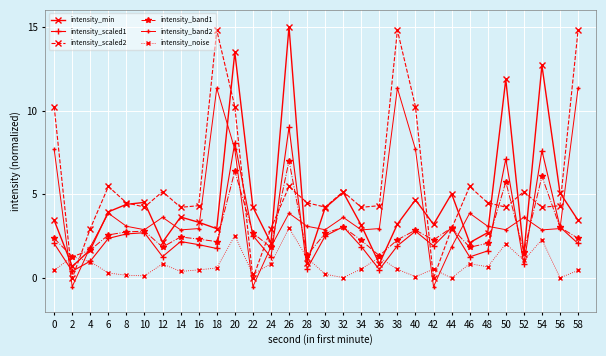

What is the total value across all series at 46?

15.5